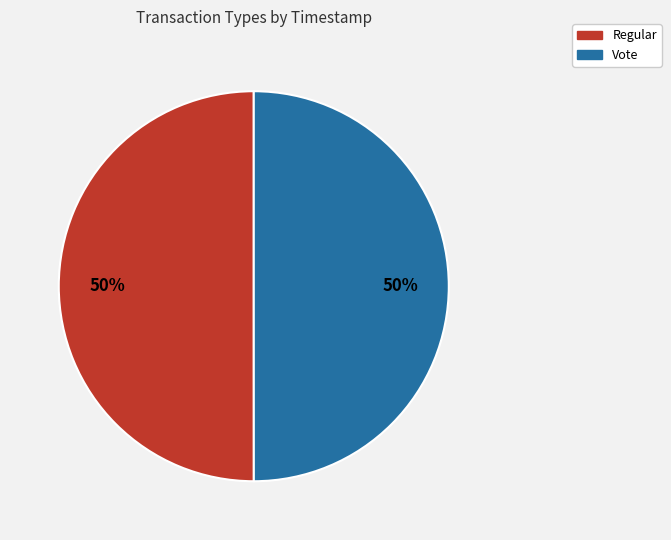

What percentage is the Regular slice, to the nearest percent?

50%